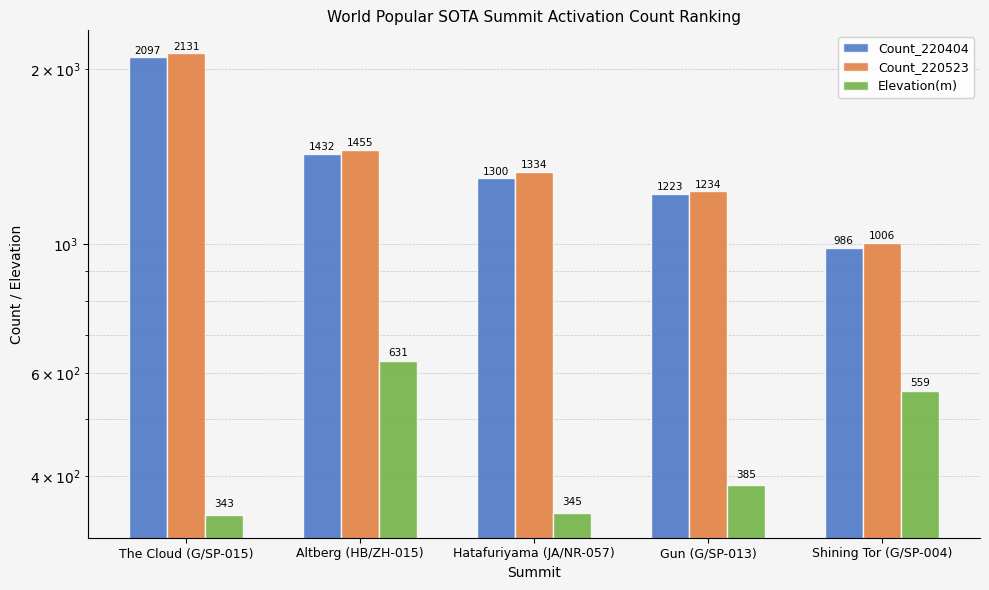

Reading right to left, list all the values displayed in this chart.

Count_220404: 986	1223	1300	1432	2097
Count_220523: 1006	1234	1334	1455	2131
Elevation(m): 559	385	345	631	343